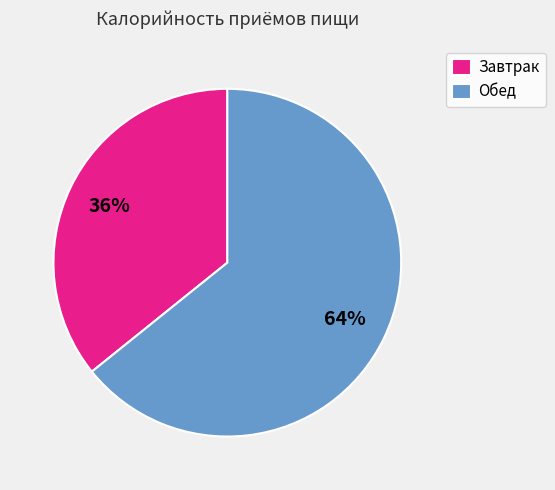

How many slices are in this pie chart?

2